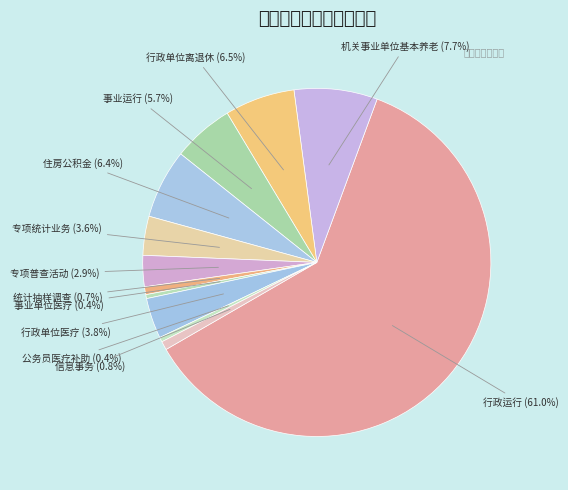

How many slices are in this pie chart?

12